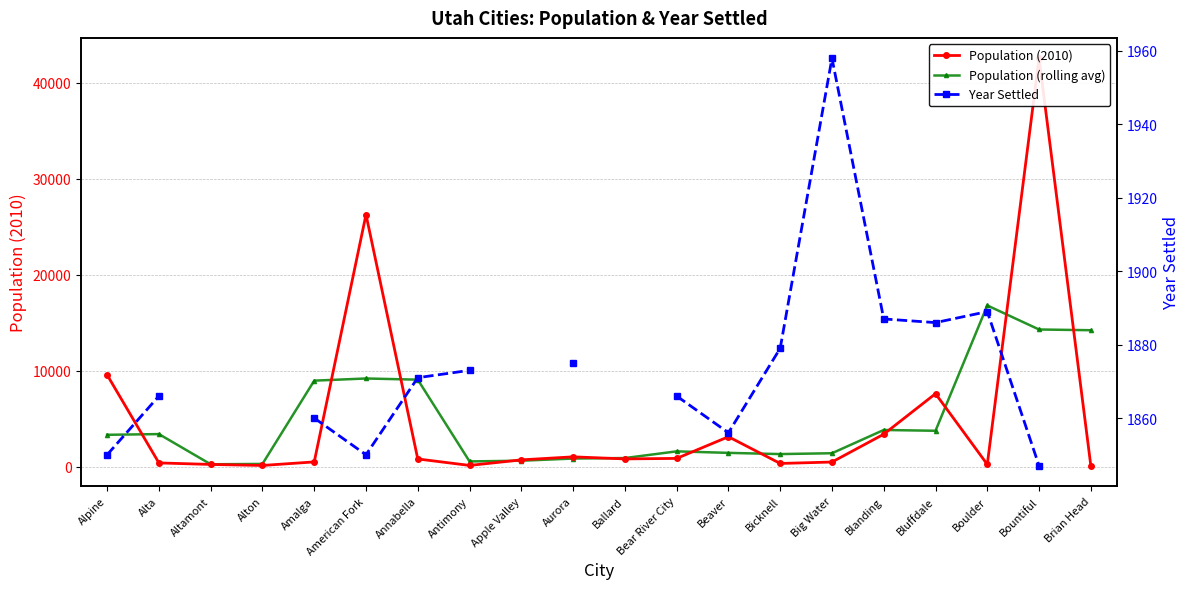

What is the difference between the Population (2010) values at Bear River City and American Fork?

25410.0